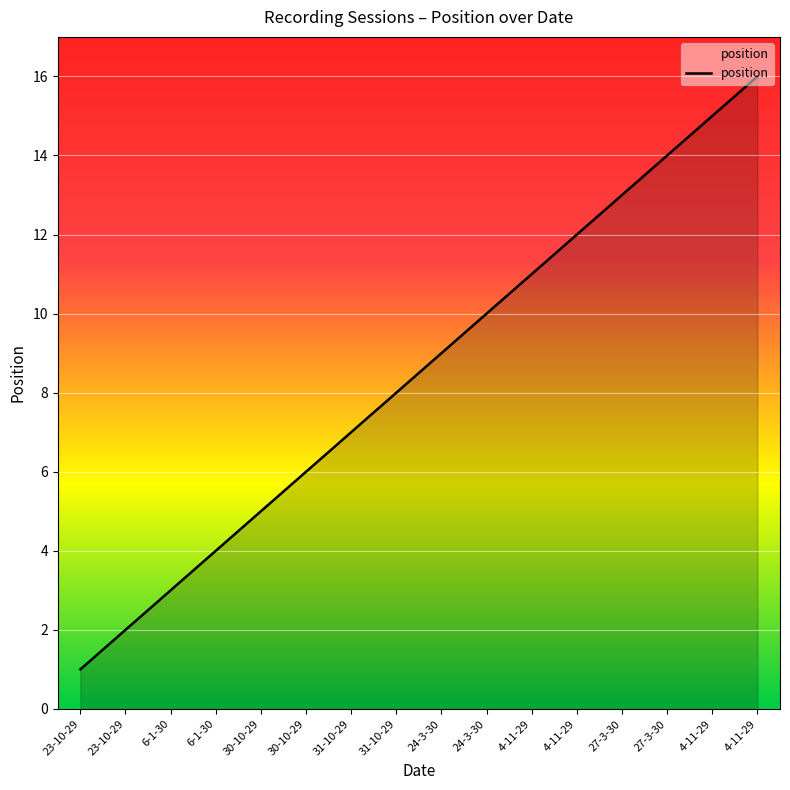

What is the difference between the maximum and minimum values?

15